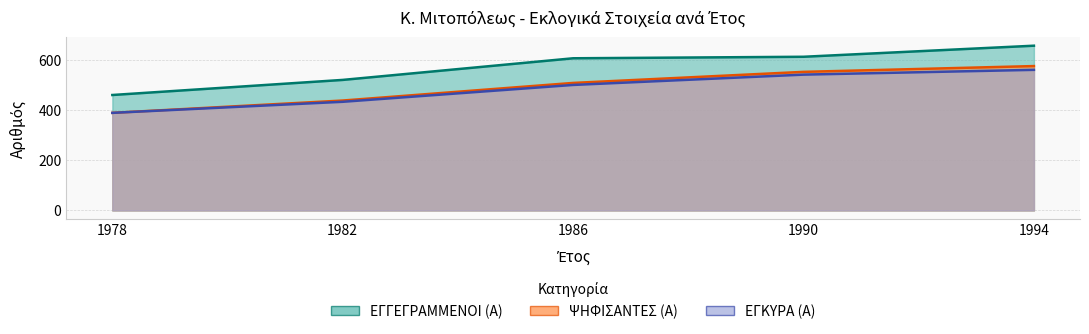

At which label is ΕΓΚΥΡΑ (Α) closest to 473?

1986